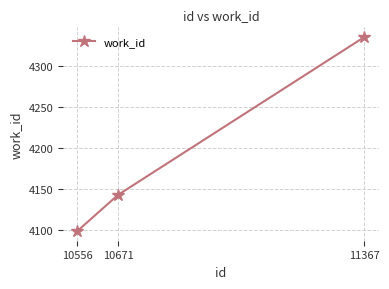

What is the value of the 3rd point from the left?

4335